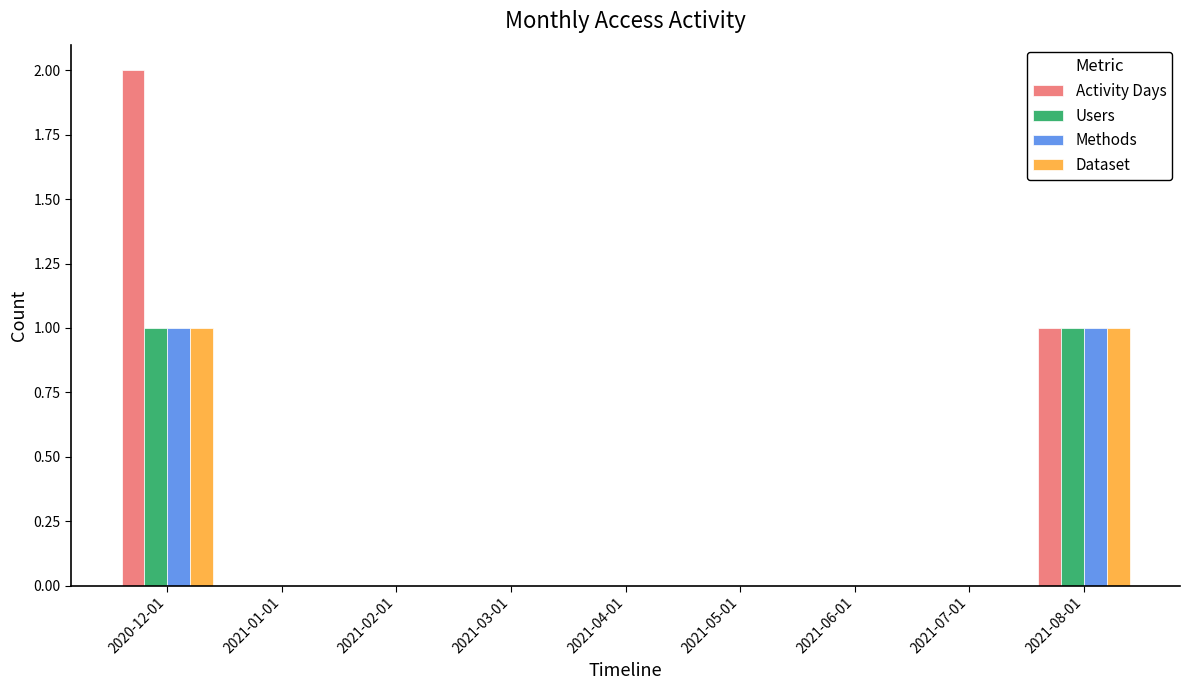

True or false: Methods has a value of 0 at 2021-01-01.

True